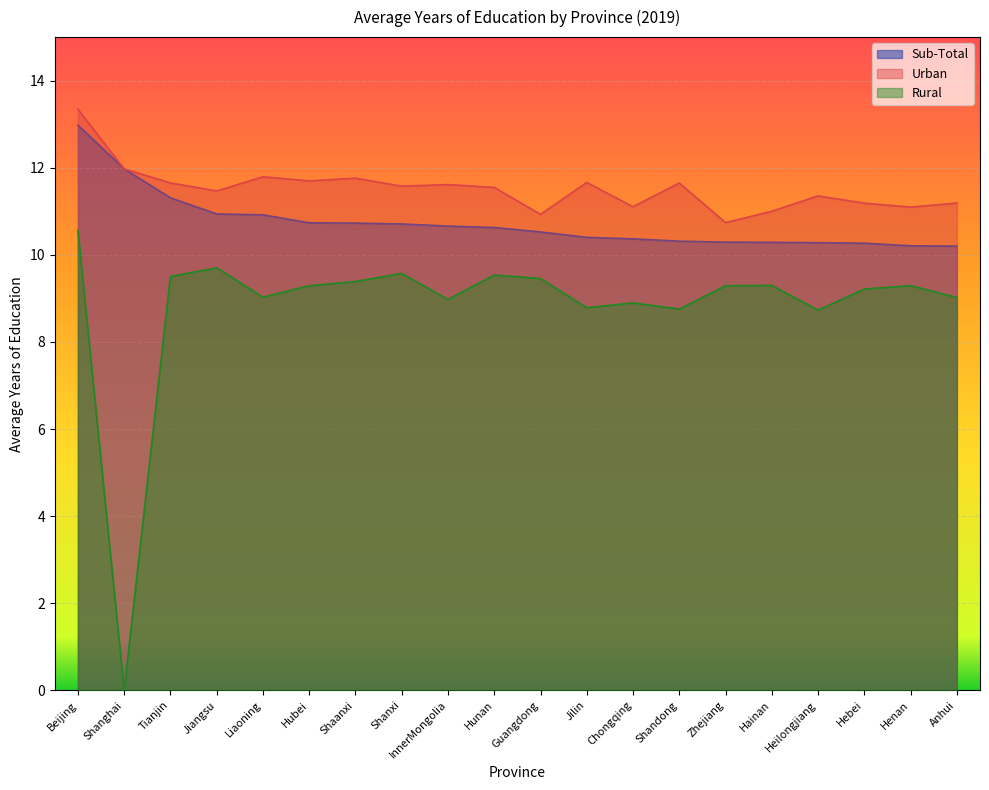

What is the difference between the highest and lowest values at Heilongjiang?

2.6